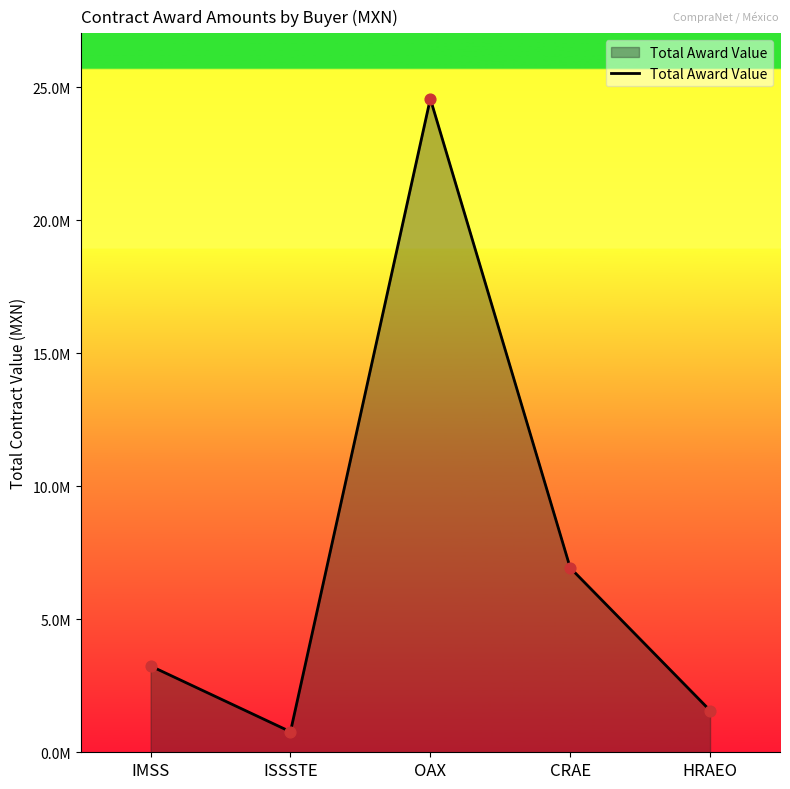

Does the chart have visible grid lines?

No